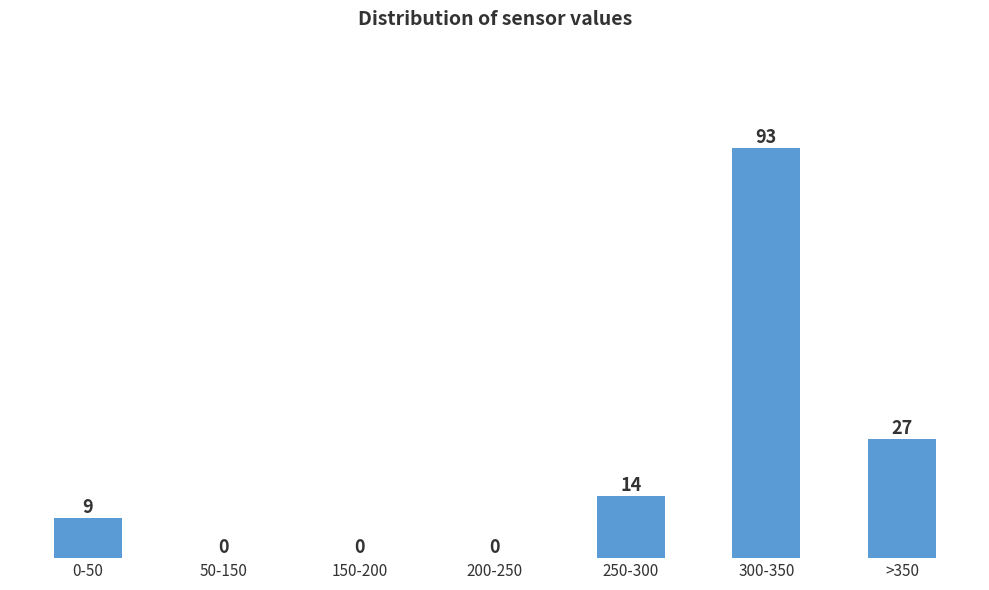

Reading left to right, extract all data points from this chart.

0-50=9	50-150=0	150-200=0	200-250=0	250-300=14	300-350=93	>350=27